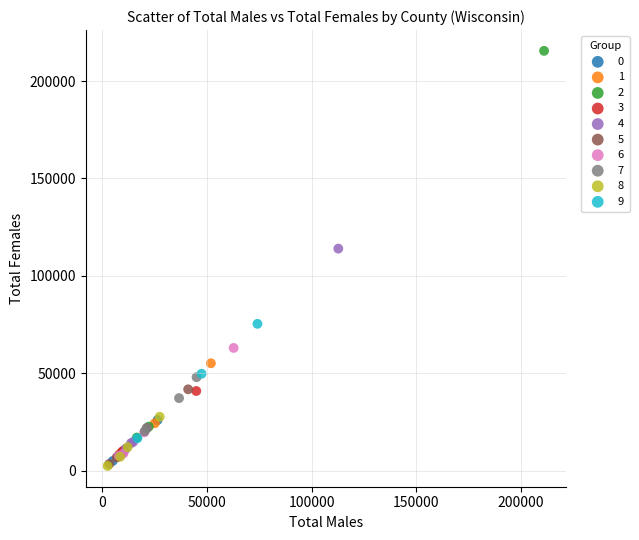

What are all the series names shown in the legend?

0, 1, 2, 3, 4, 5, 6, 7, 8, 9